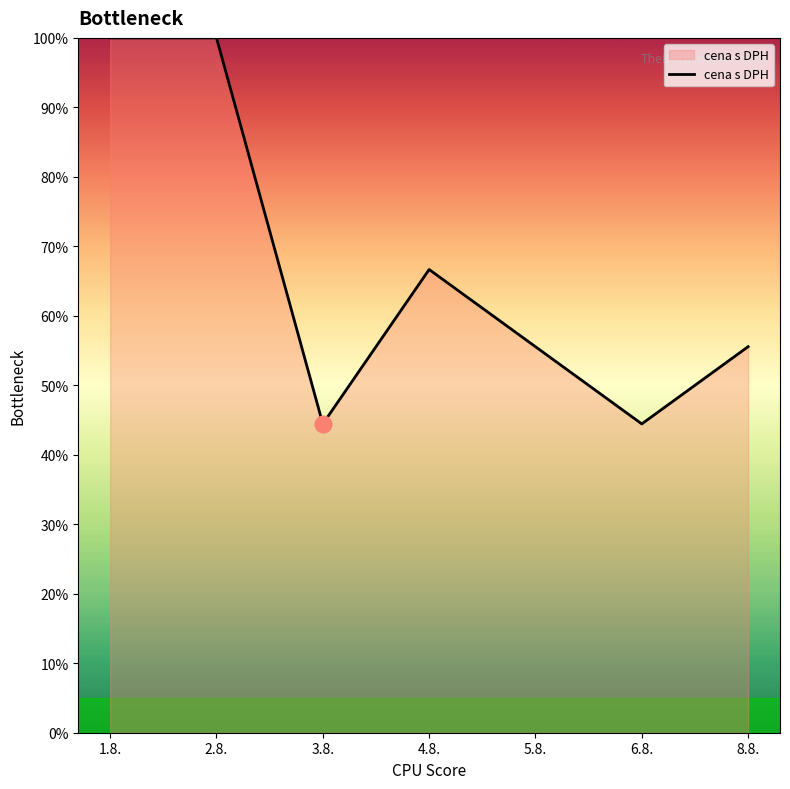

What is the greatest value displayed?

100.0